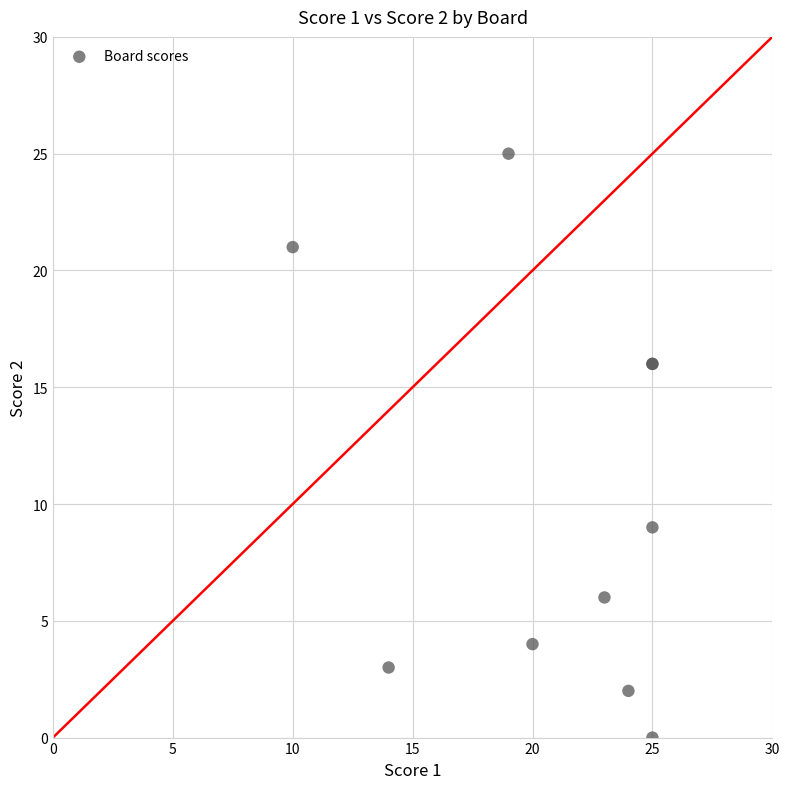

What Y value in the scatter plot is closest to 12?

9